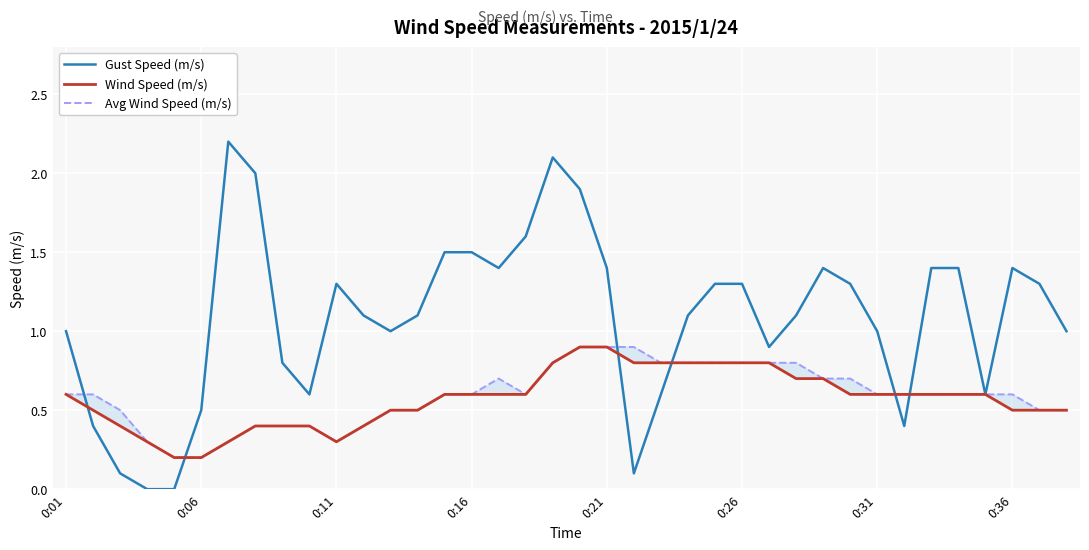

What is the value of the Gust Speed (m/s) point at the 15th from the left?

1.5